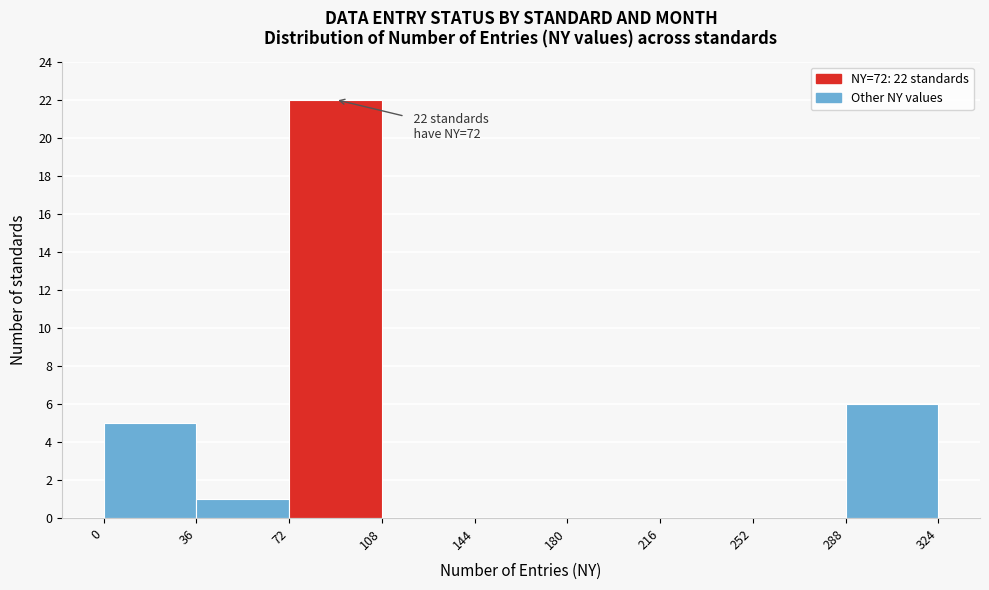

Which range on the x-axis has the tallest bar?

72 to 108